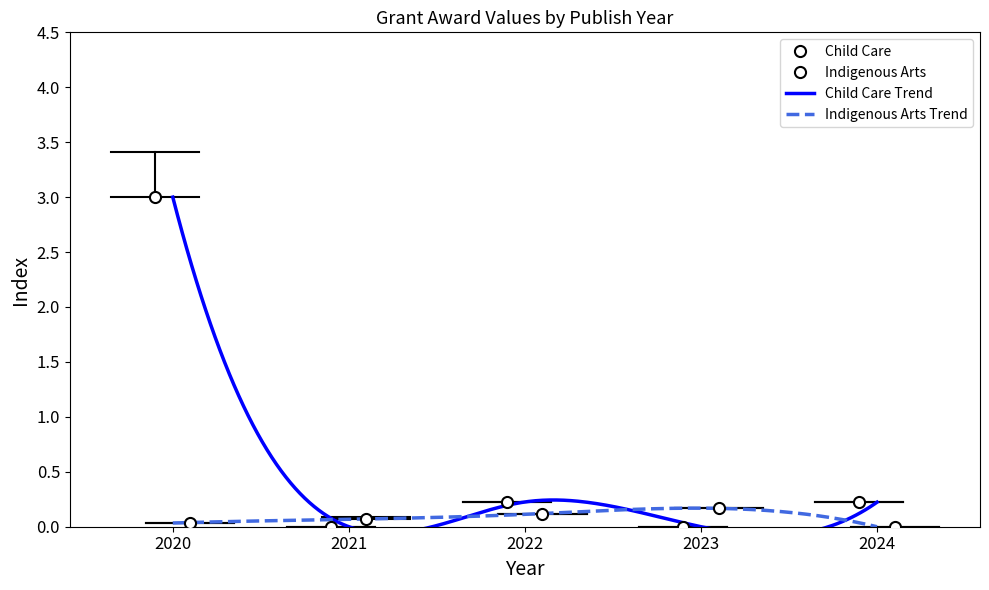

What is the spread (max minus min) of values at 2023?

0.2